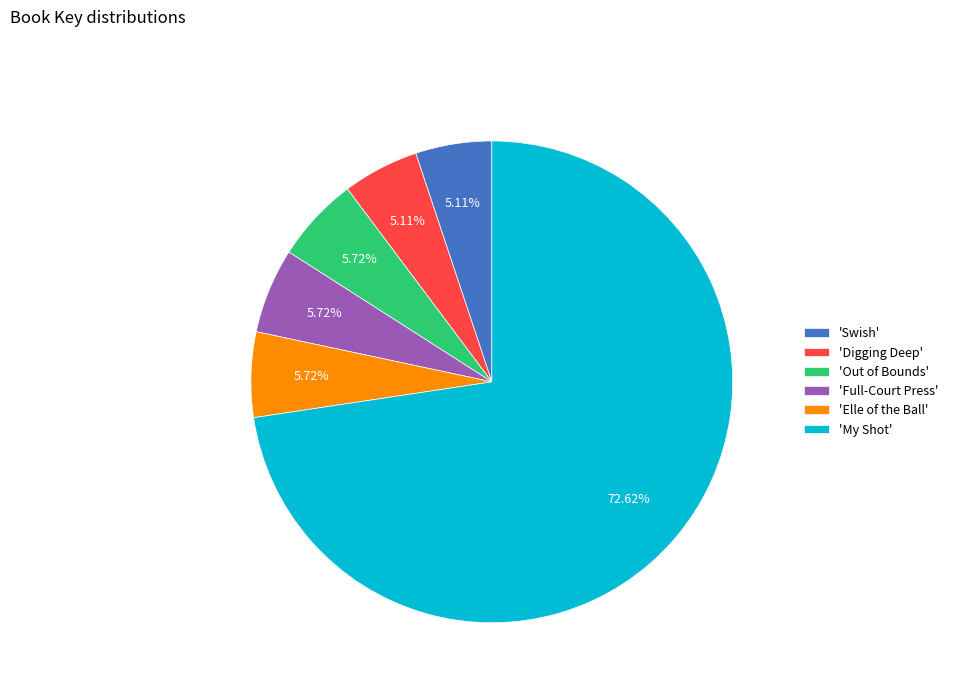

Combined, do 'Full-Court Press' and 'Digging Deep' account for over 50%?

No